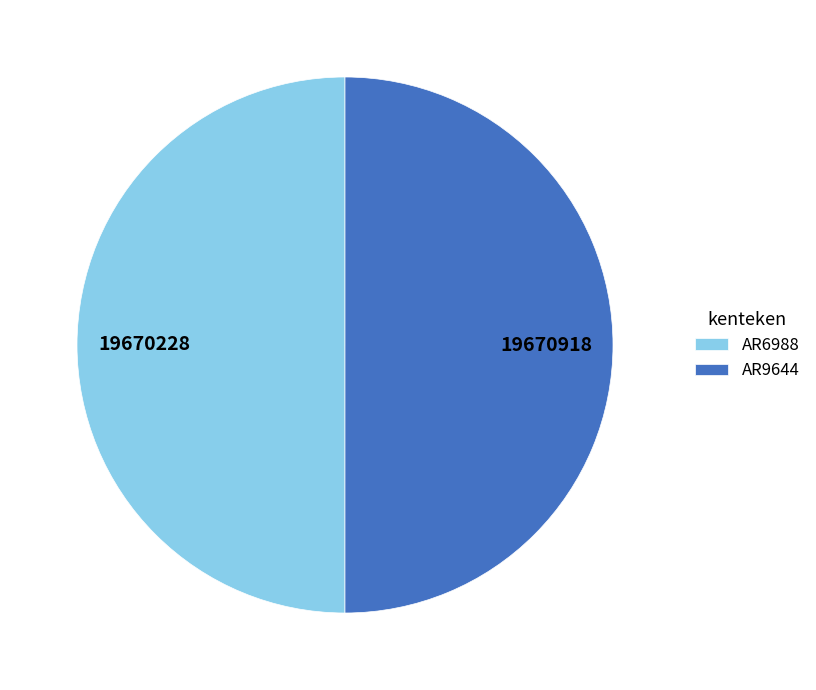

True or false: AR9644 accounts for 50% of the total.

True